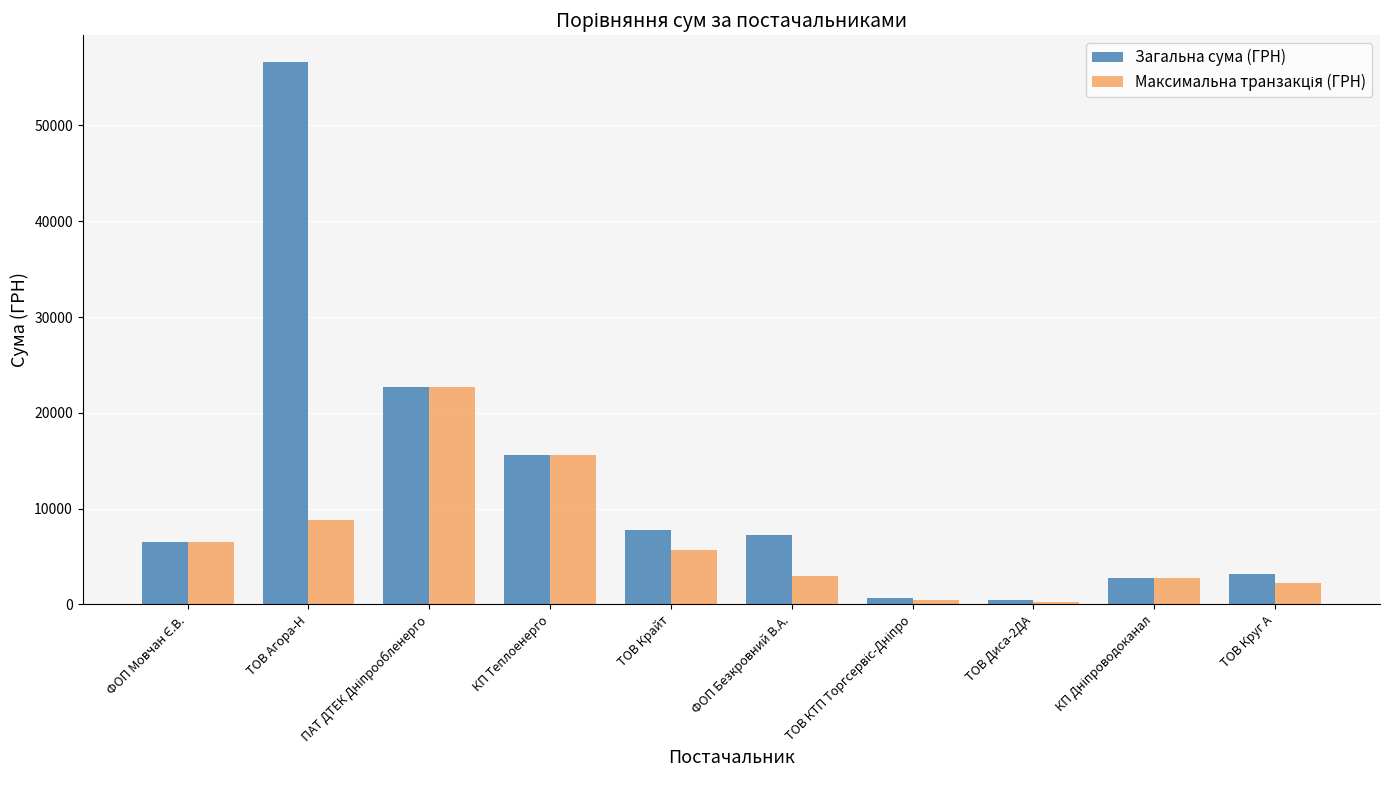

Is it true that Загальна сума (ГРН) equals 15570.0 at КП Теплоенерго?

True